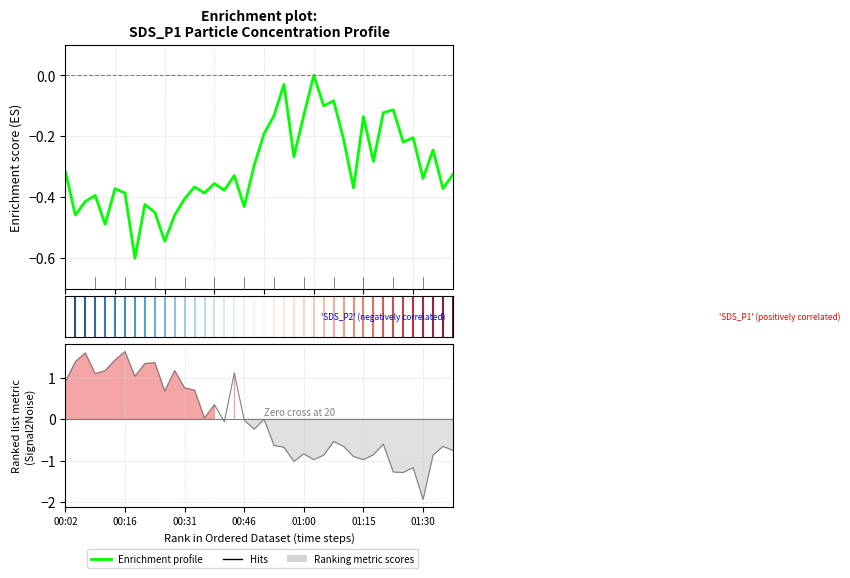

Which series ends up on top after the final intersection of Enrichment profile and Ranking metric scores?

Enrichment profile